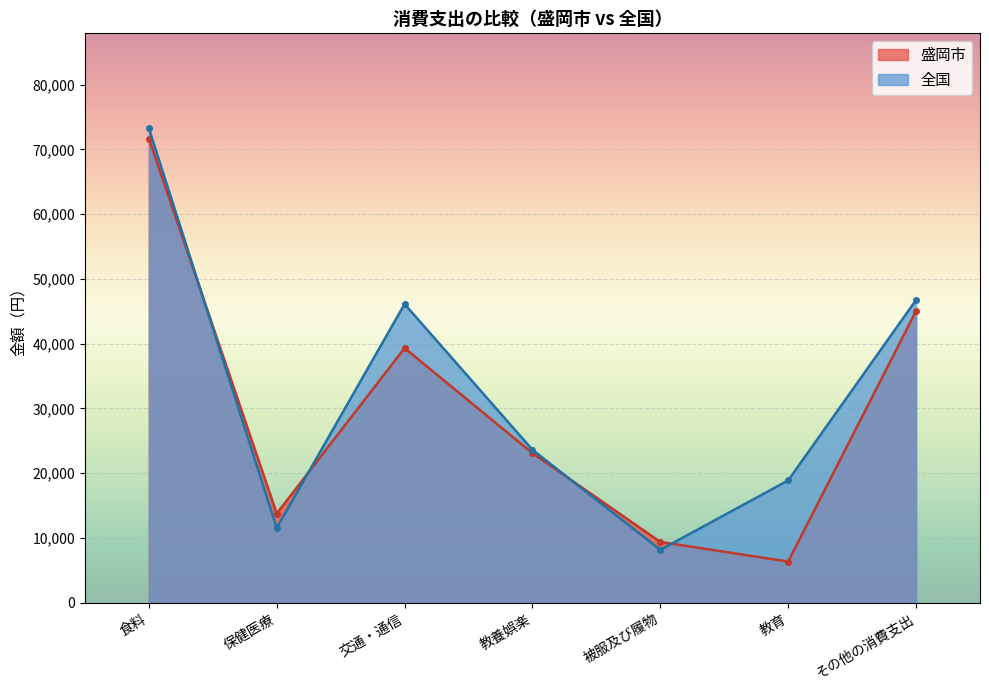

How many lines are shown in the chart?

2